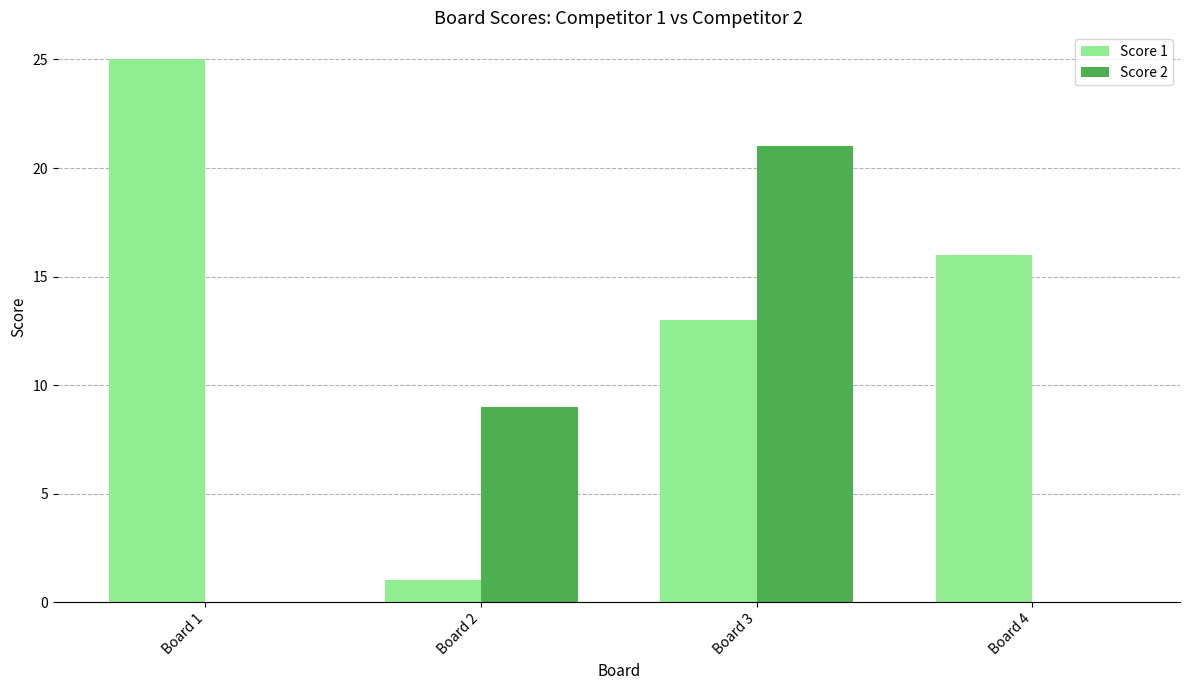

Reading right to left, what are all the values shown in this chart?

Score 1: 16	13	1	25
Score 2: 0	21	9	0